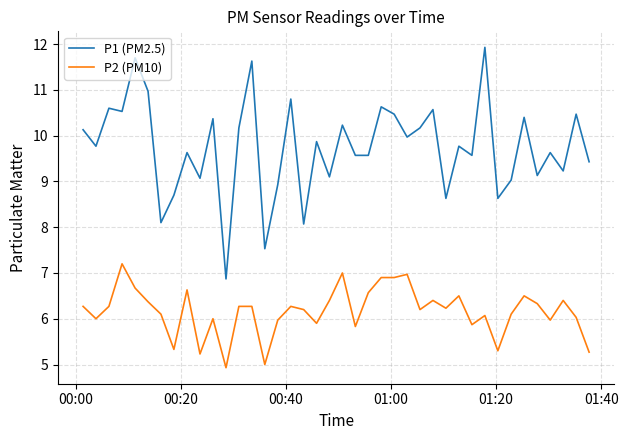

What is the lowest value of the P2 (PM10) series?

4.9